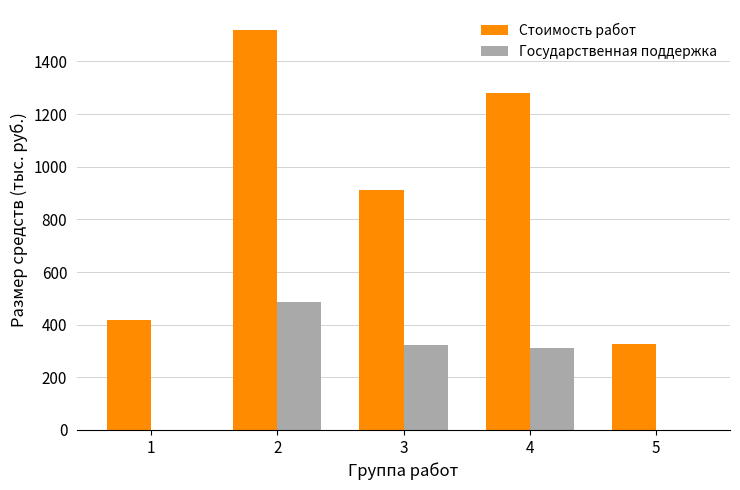

What is the sum of the Стоимость работ values at 2 and 5?

1846.2